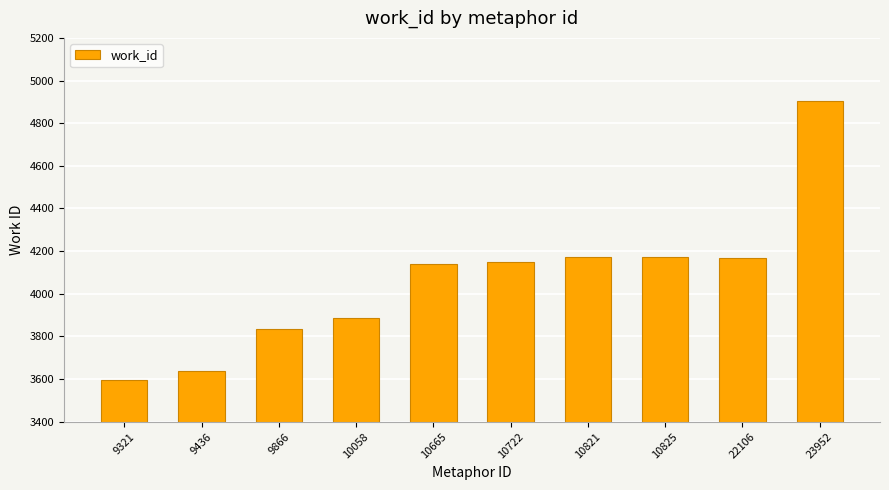

Does the chart contain any negative values?

No